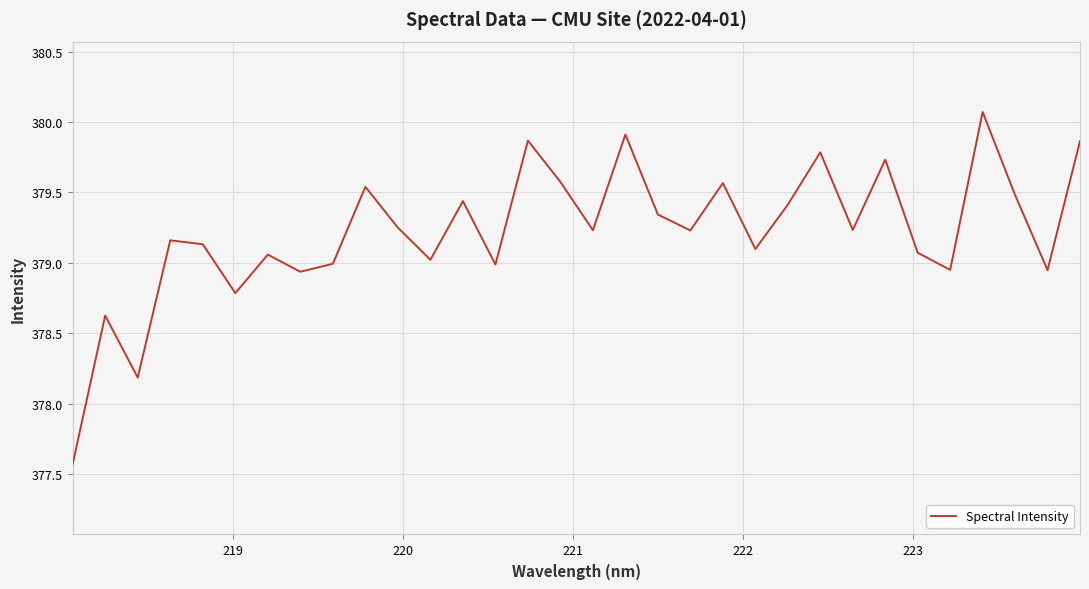

What is the greatest value displayed?

380.1